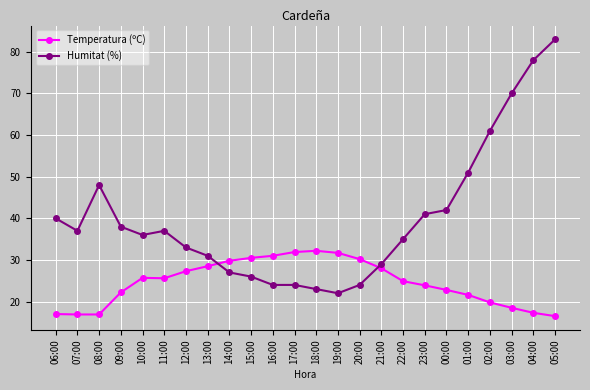

Between 06:00 and 08:00, which series saw the biggest shift?

Humitat (%)